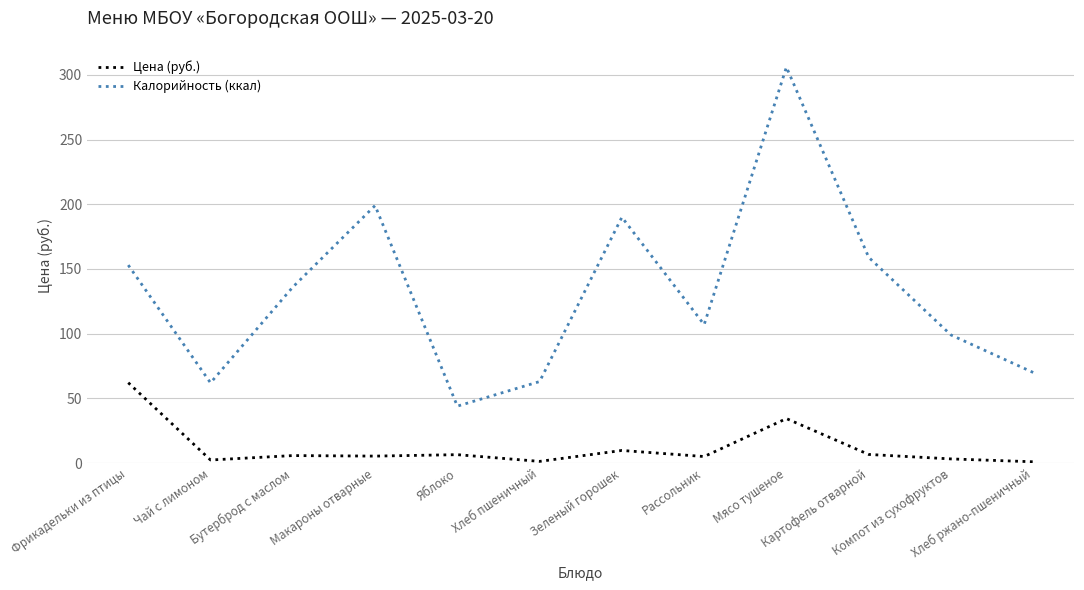

What is the difference between the maximum and minimum values in the Калорийность (ккал) series?

262.0